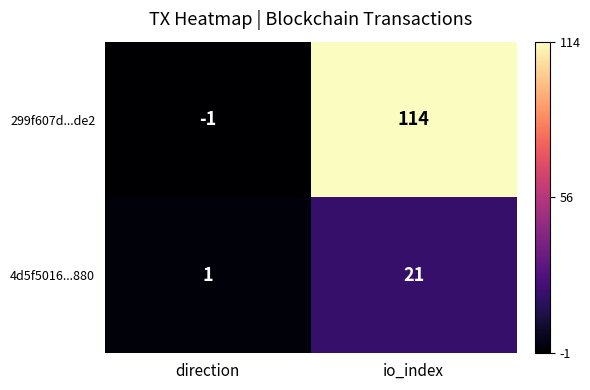

Reading left to right, transcribe all the data shown in this chart.

299f607d...de2: -1	114
4d5f5016...880: 1	21